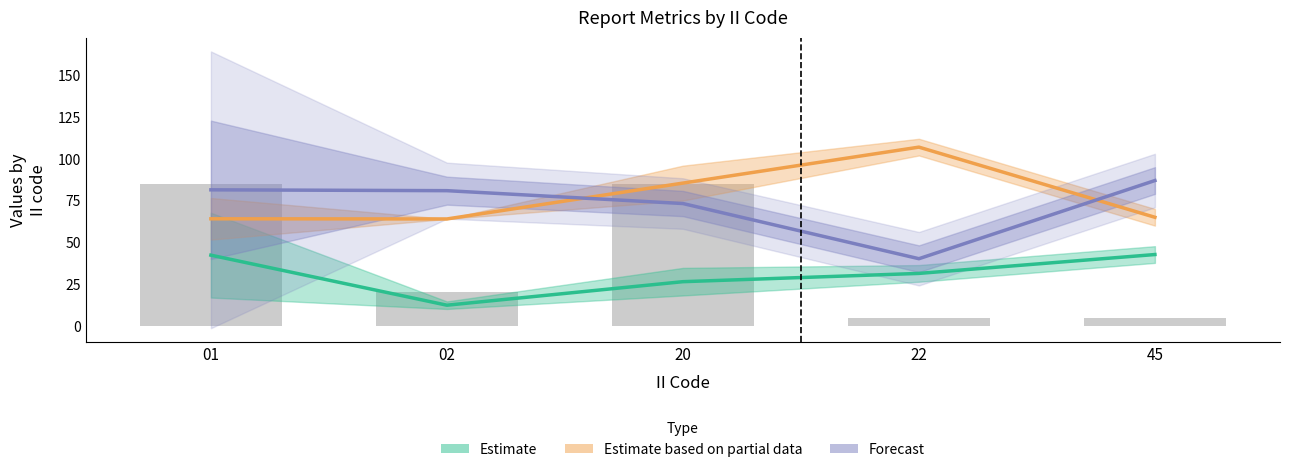

True or false: Estimate has a value of 31.4 at 22.

True